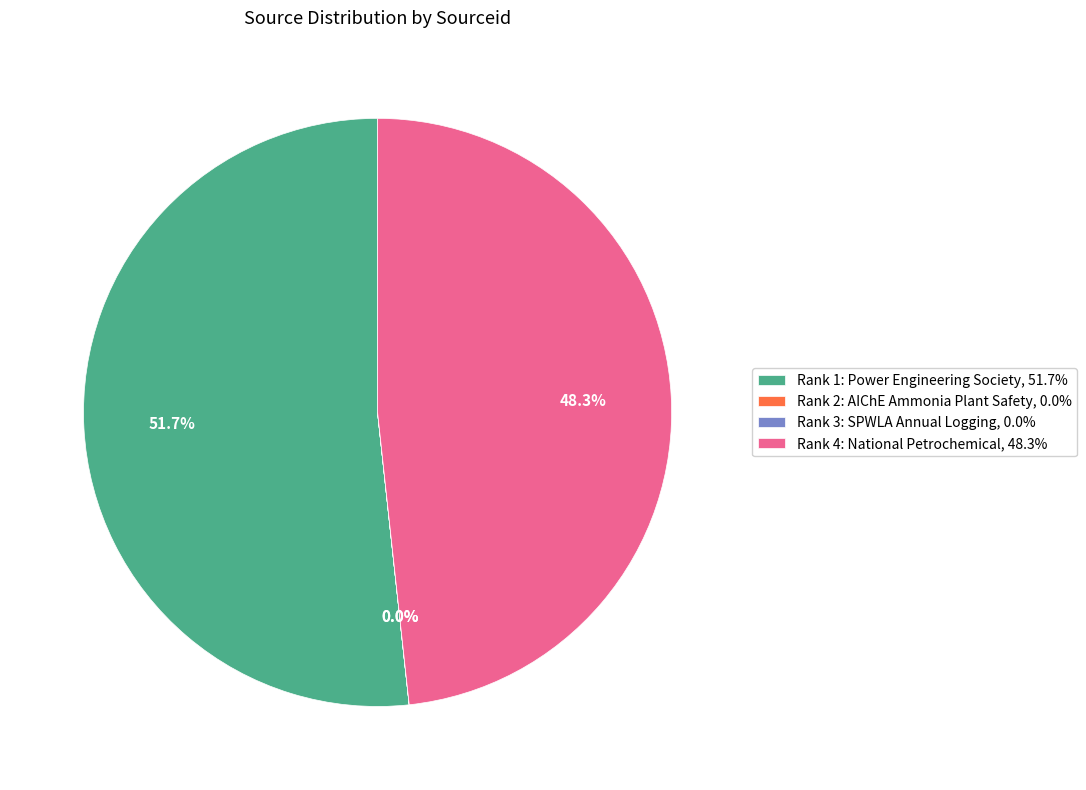

Does Rank 1: Power Engineering Society, 51.7% represent more than half of the total?

Yes